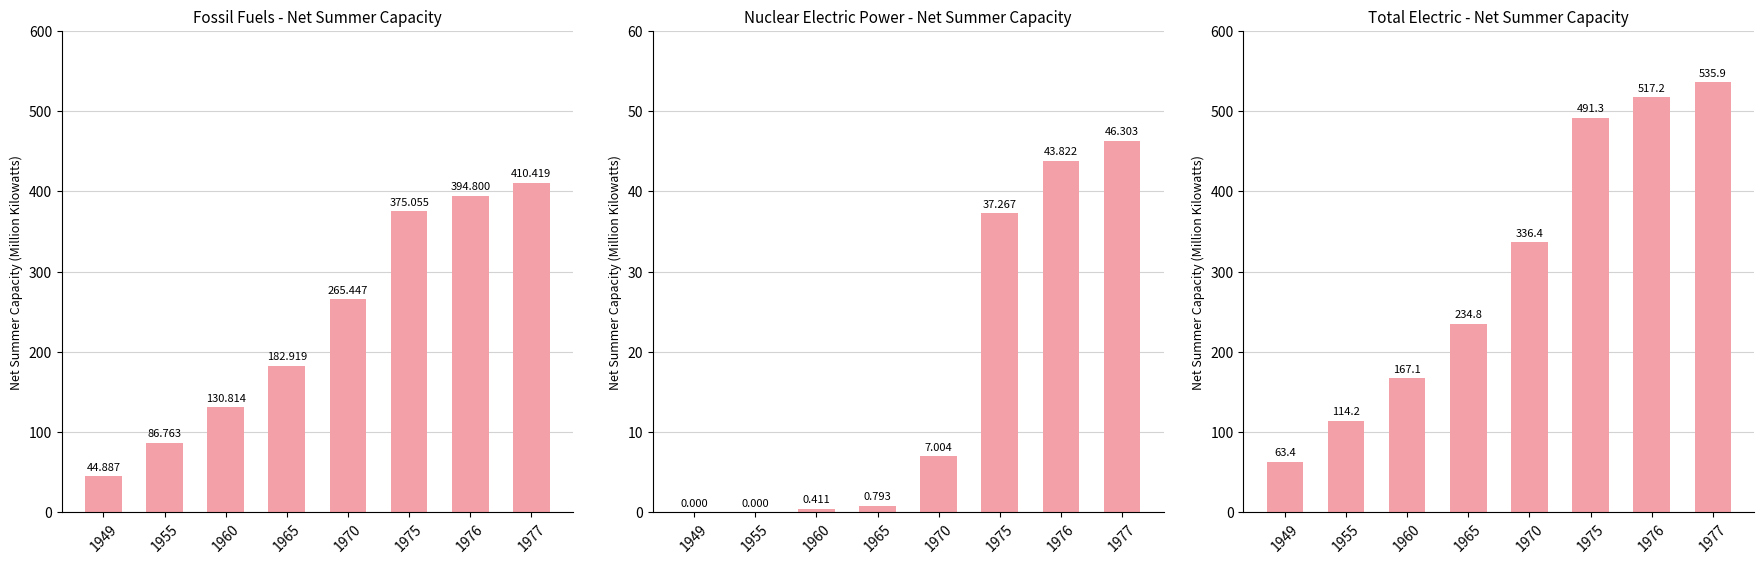

What is the total value across all series at 1976?

955.8